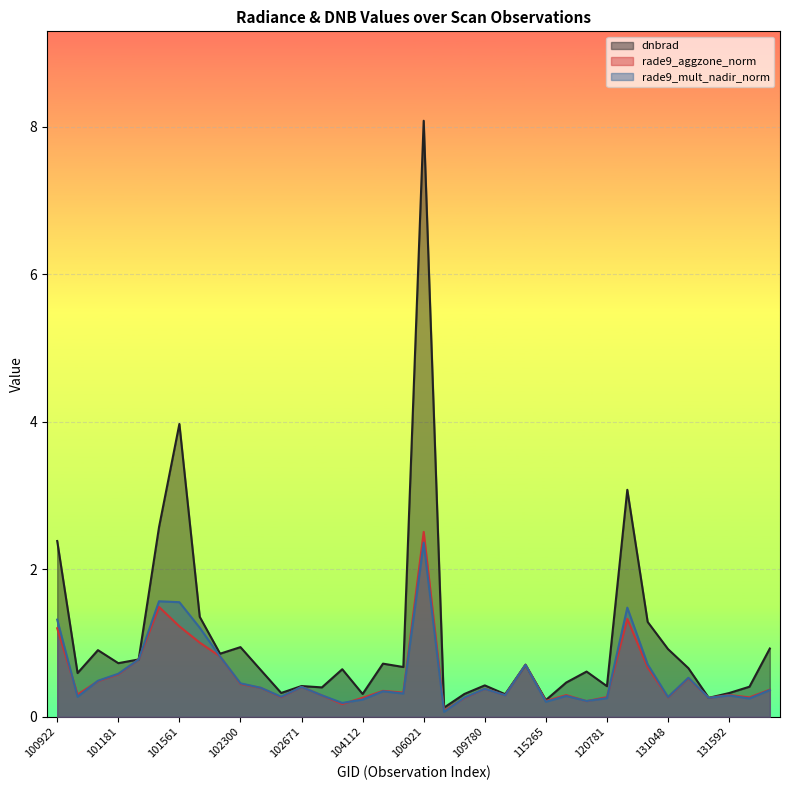

Which series has the largest range (max minus min)?

dnbrad